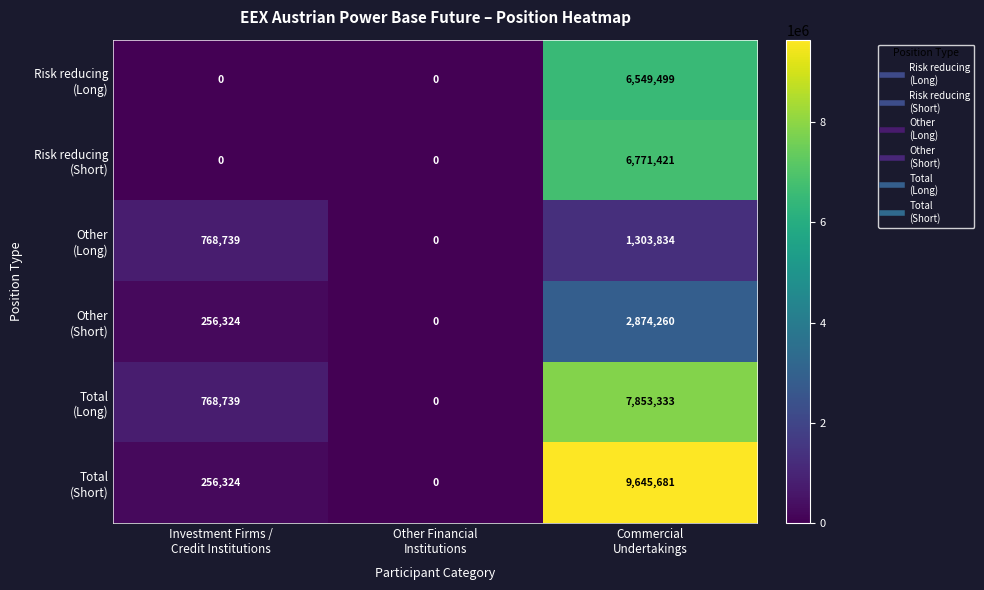

What is the greatest value displayed?

9645681